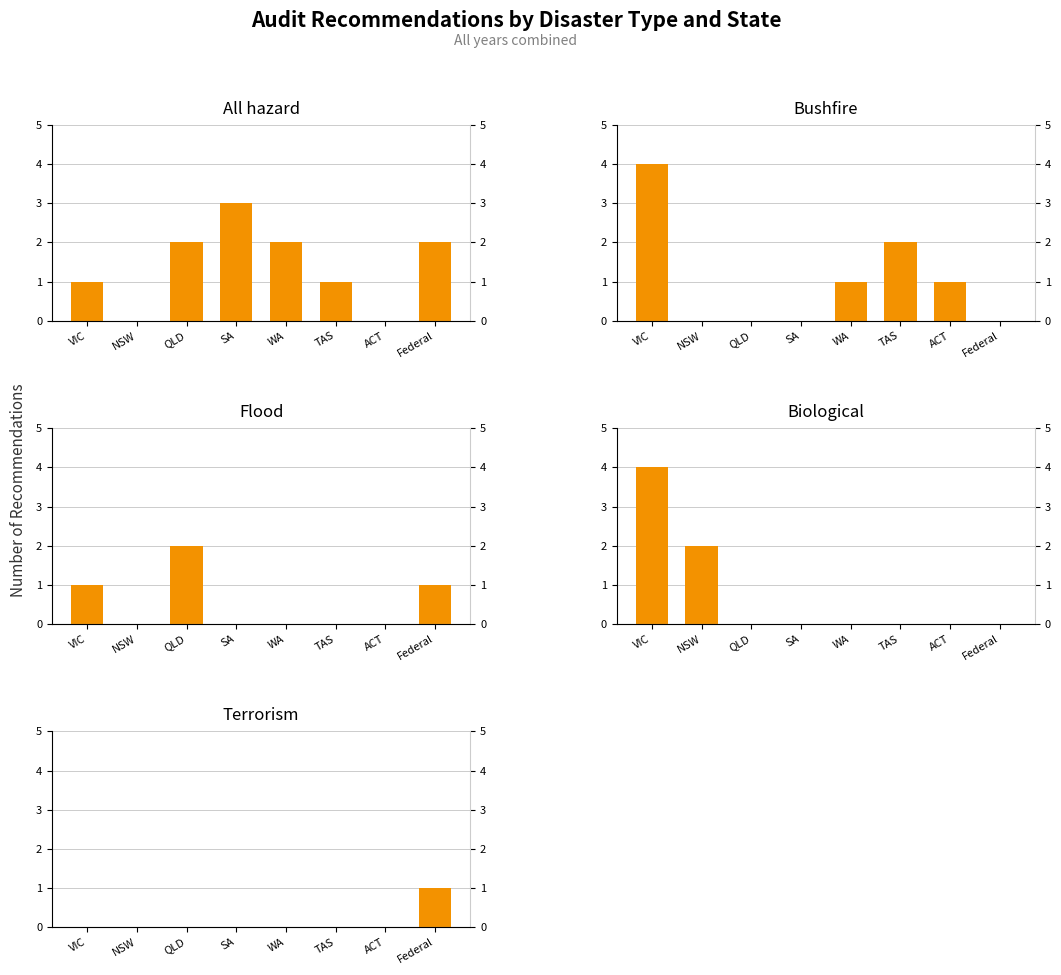

Between QLD and SA, which series saw the biggest shift?

Flood